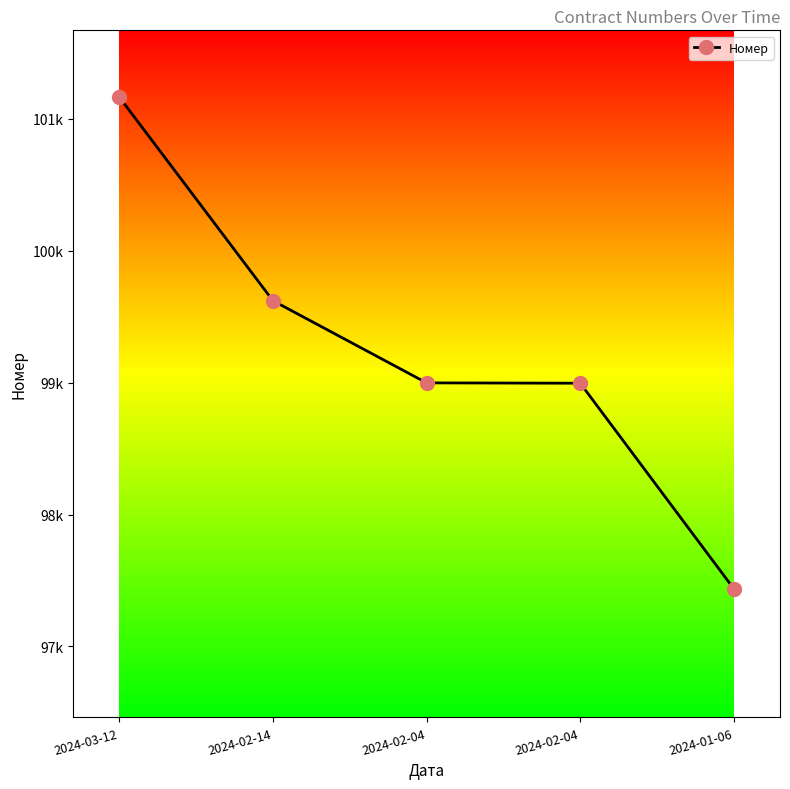

Is this an area chart (filled region under the line)?

No